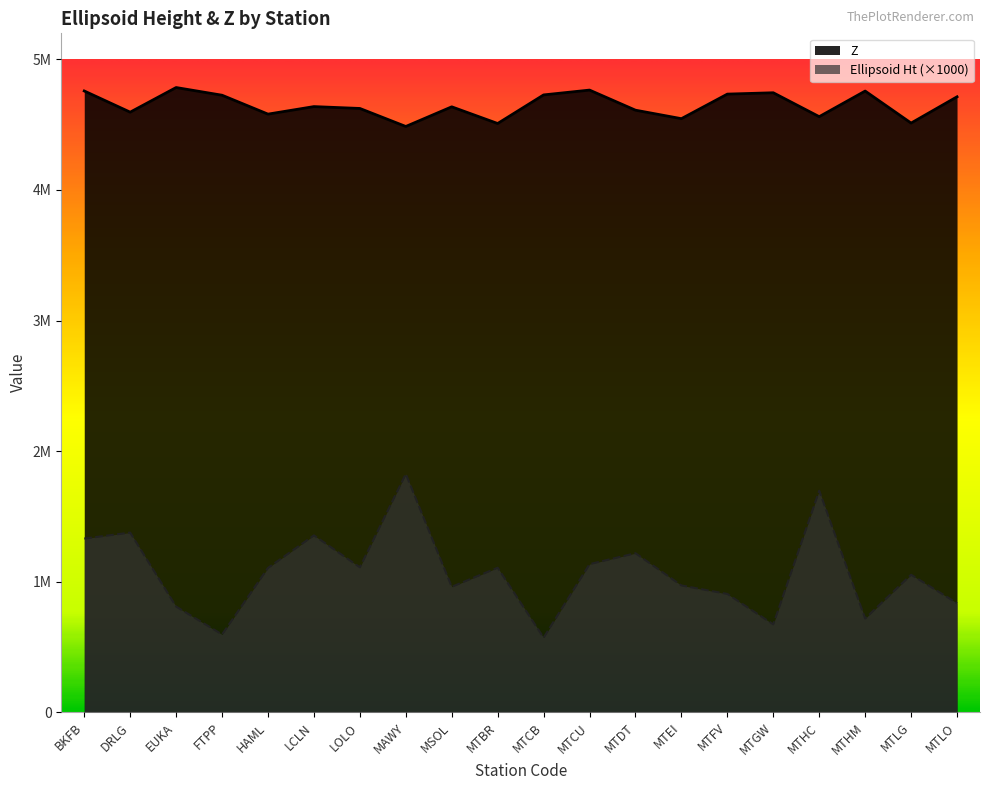

How many interior local peaks does the Ellipsoid Ht series have?

7